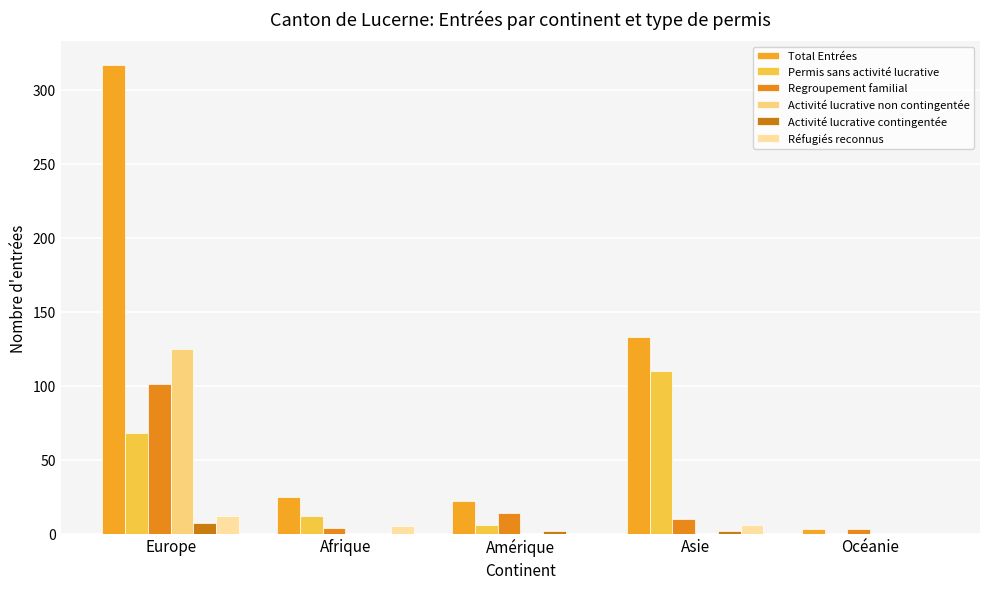

Which has a higher value, Europe or Océanie?

Europe